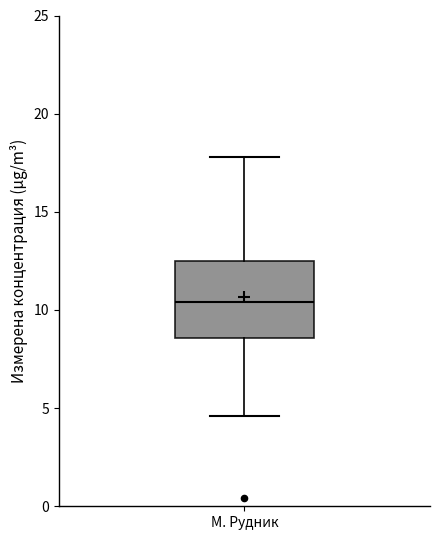

Transcribe this box plot: give where the median line is, the range the box spans, and where the two whiskers end, as read against the y-axis. The values are not printed on the chart, so give them approximately, as read against the axis.

median 10.5, box 8.5 to 12.5, whiskers 4.5 to 18.0